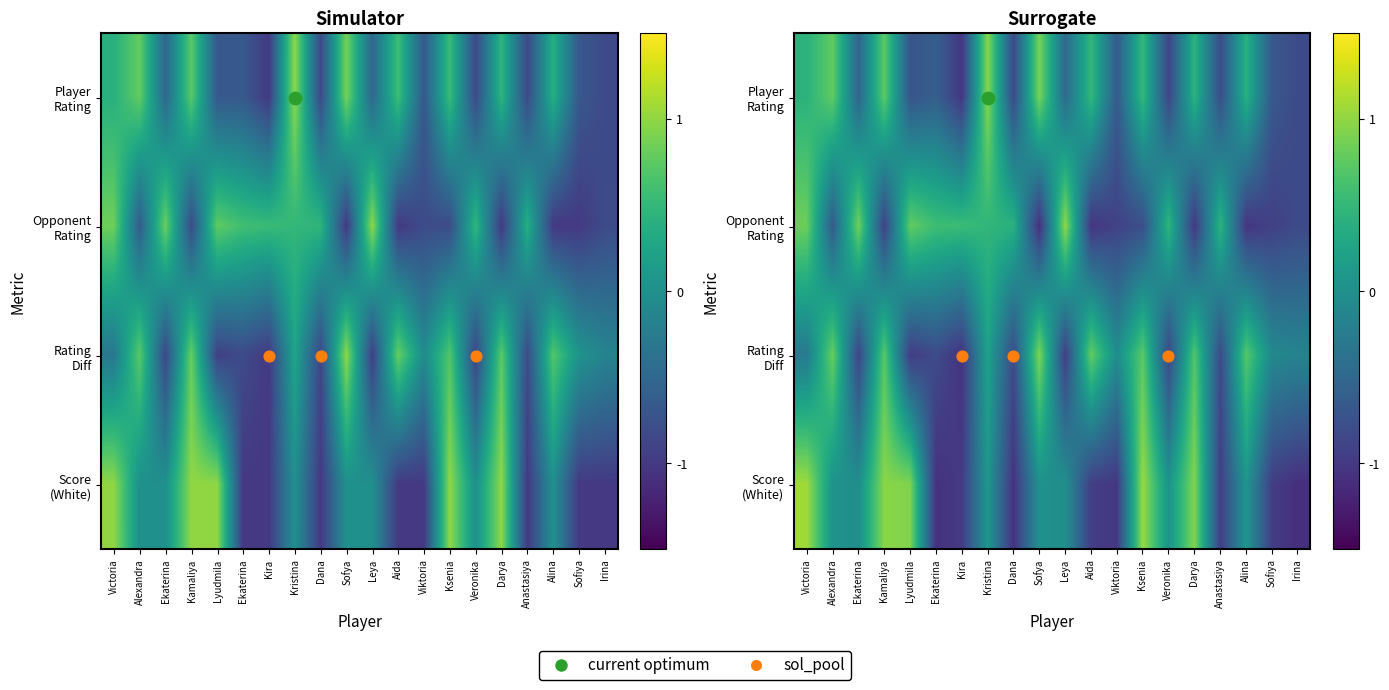

At which label does Rating Diff first exceed 0?

Alexandra